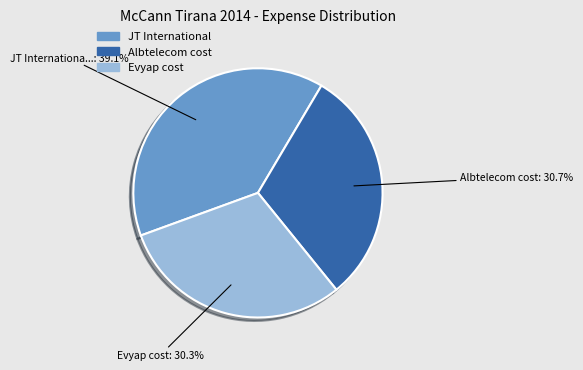

How many segments does this pie chart have?

3